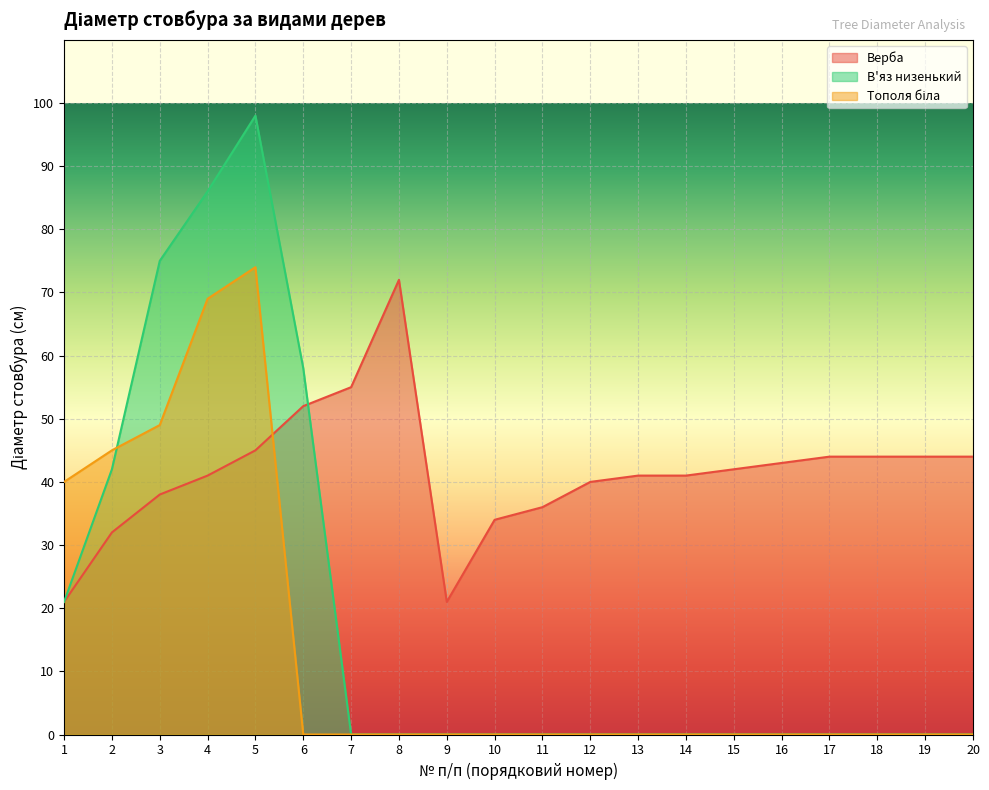

Which series has the largest total across all categories?

Верба